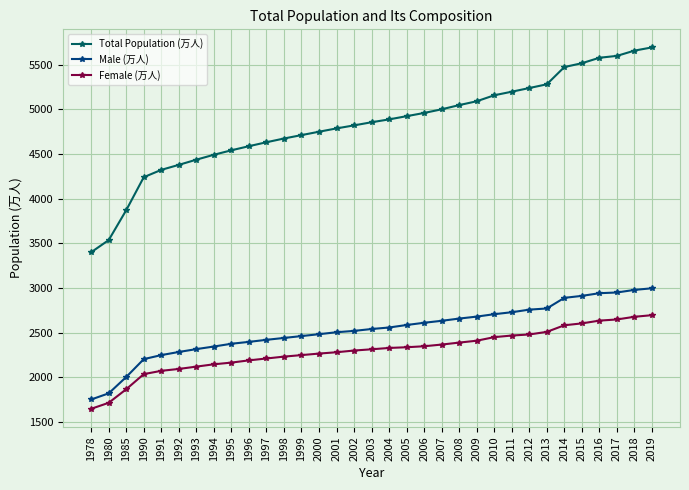

What is the difference between the highest and lowest values at 1994?

2346